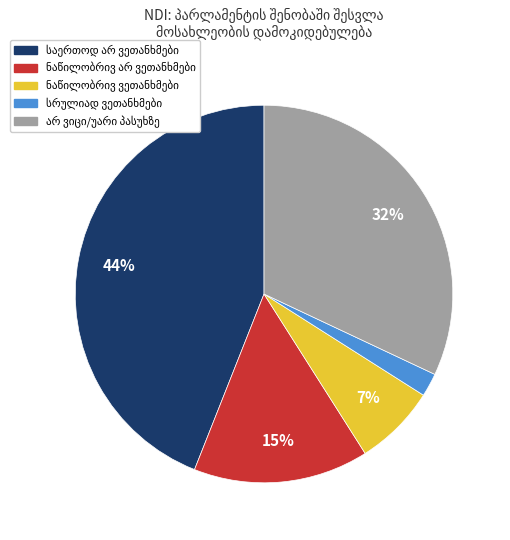

To the nearest percent, what is the average slice percentage?

20%